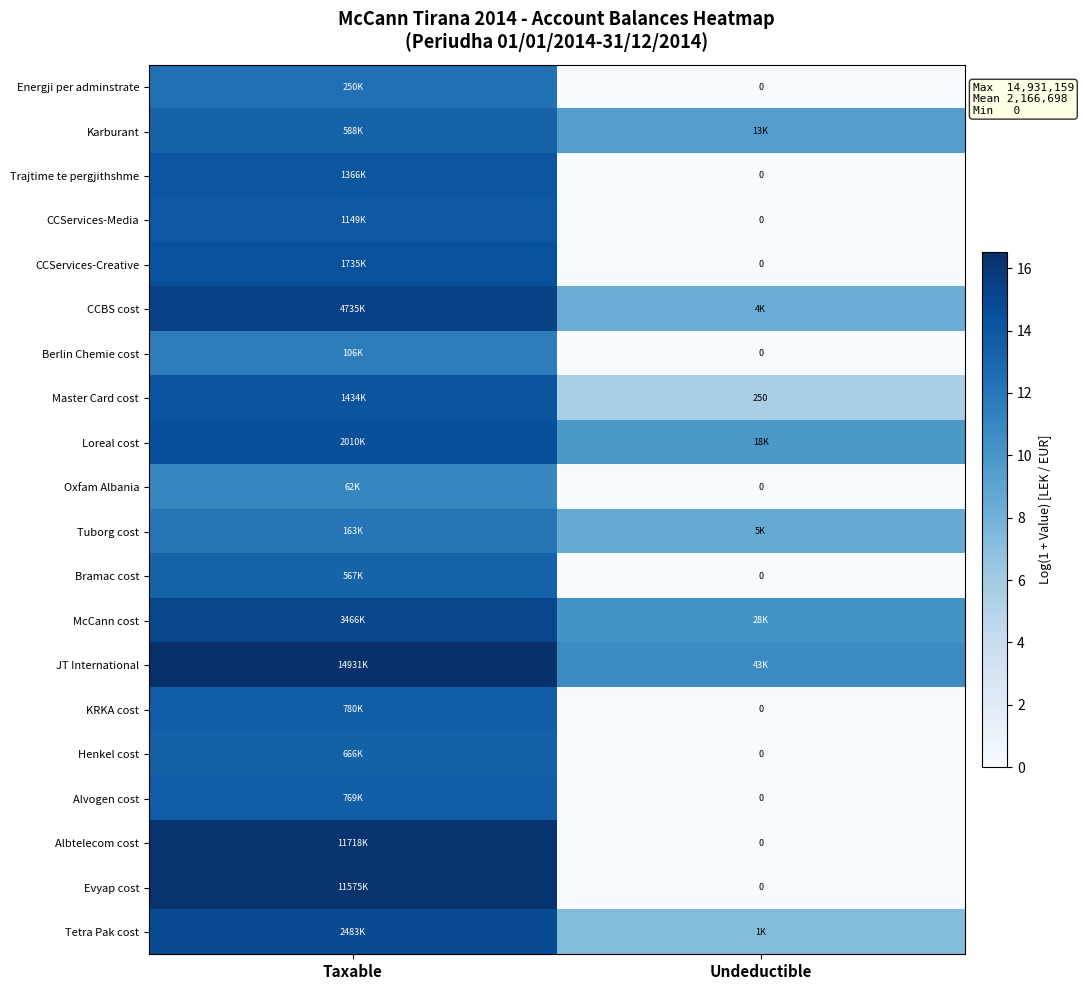

What is the approximate value of Loreal cost at Undeductible?

9.8